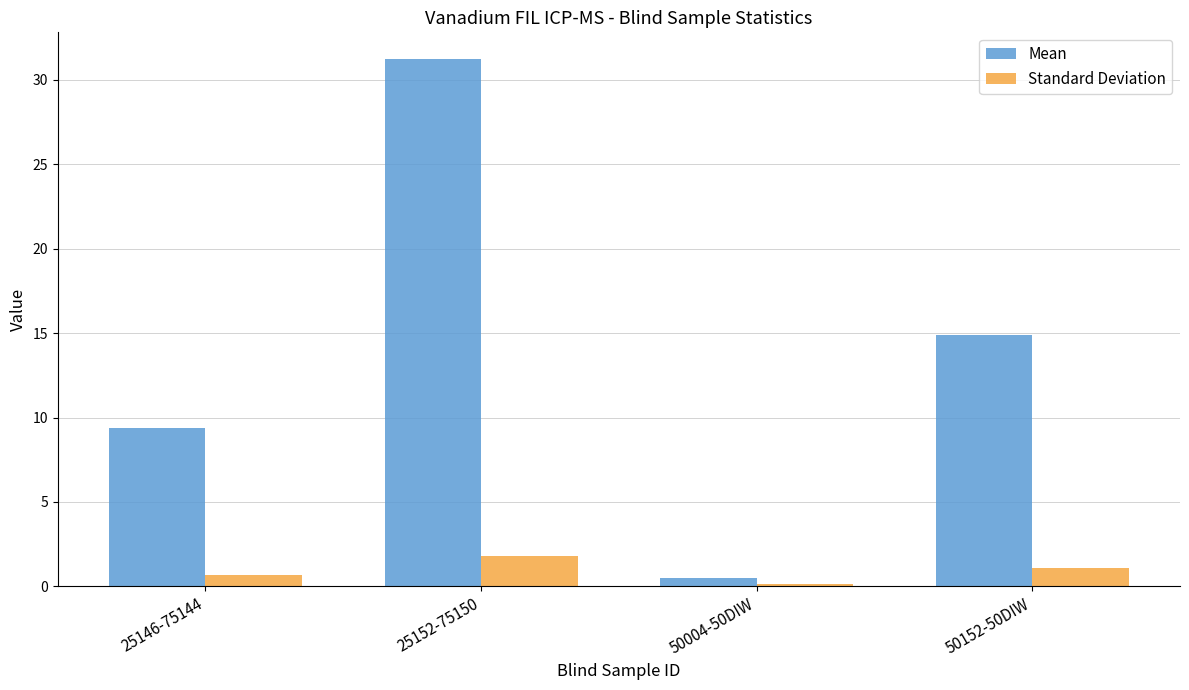

Which category has the highest value in the Standard Deviation series?

25152-75150